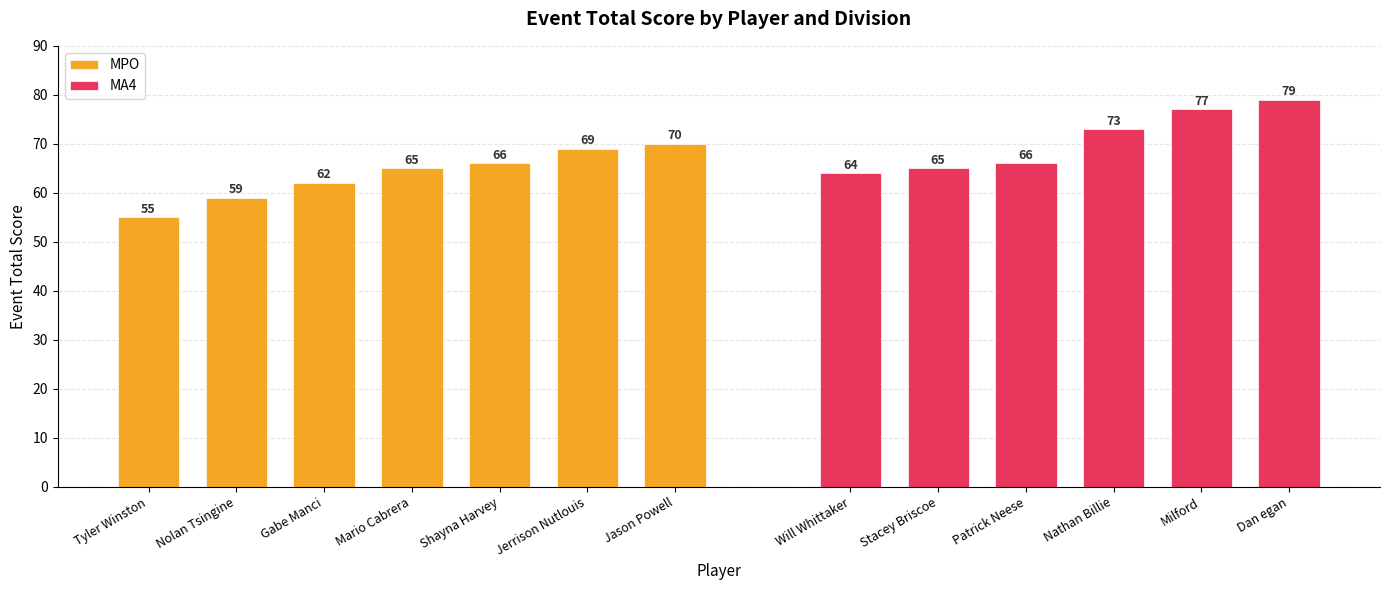

What is the change in value from Tyler Winston to Shayna Harvey?

+11